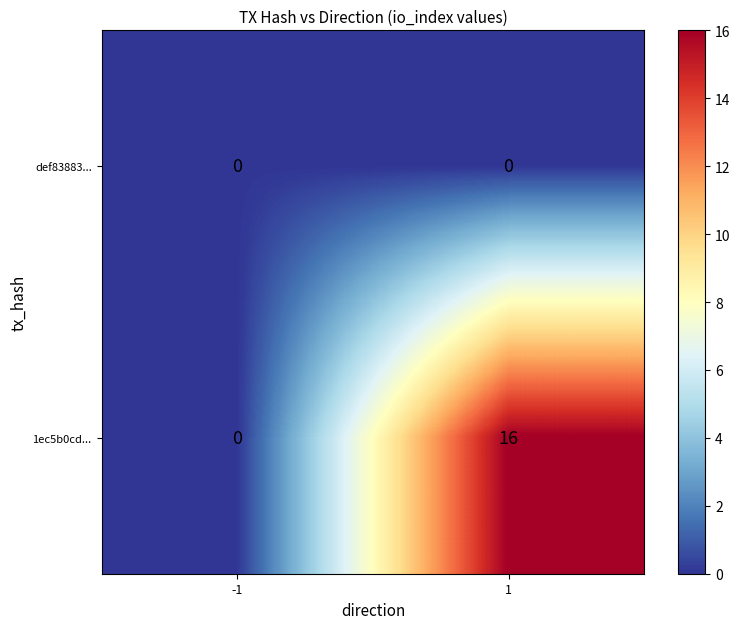

What is the sum of all 1ec5b0cd... values?

16